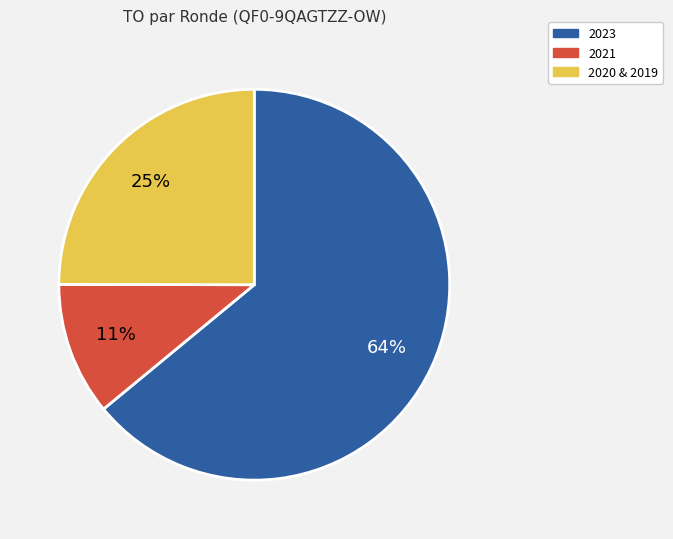

Is there any slice that represents more than half of the pie?

Yes